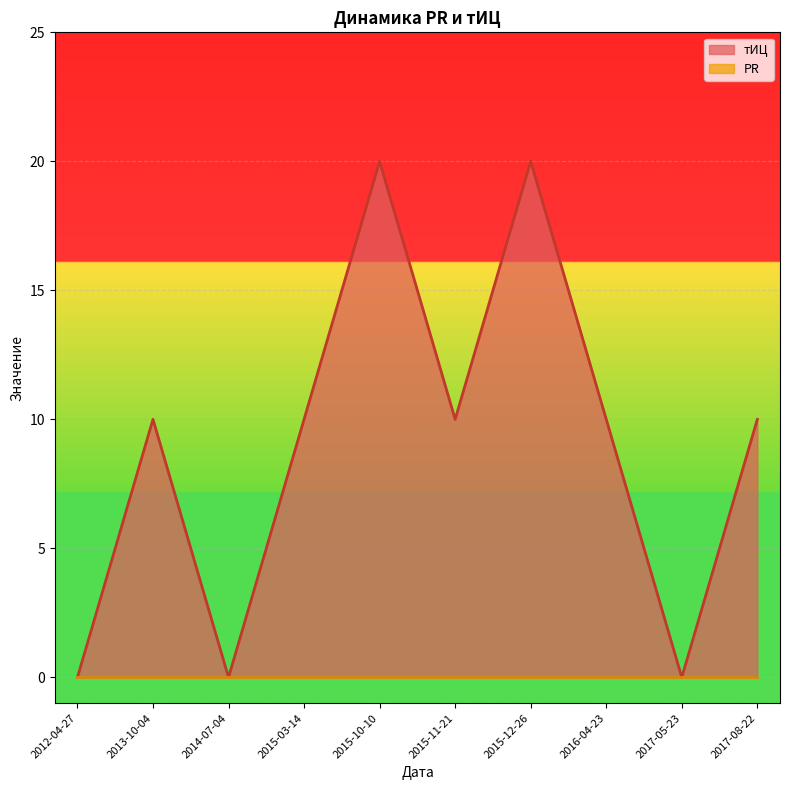

List the series in order of their overall mean, lowest first.

PR, тИЦ